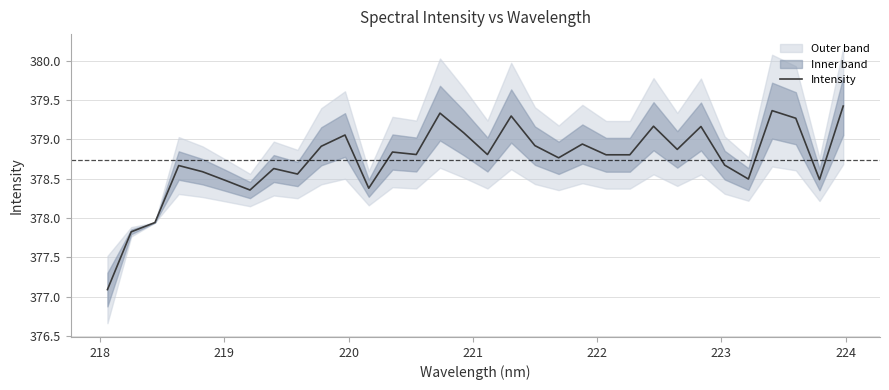

What is the lowest value of the Intensity series?

377.1